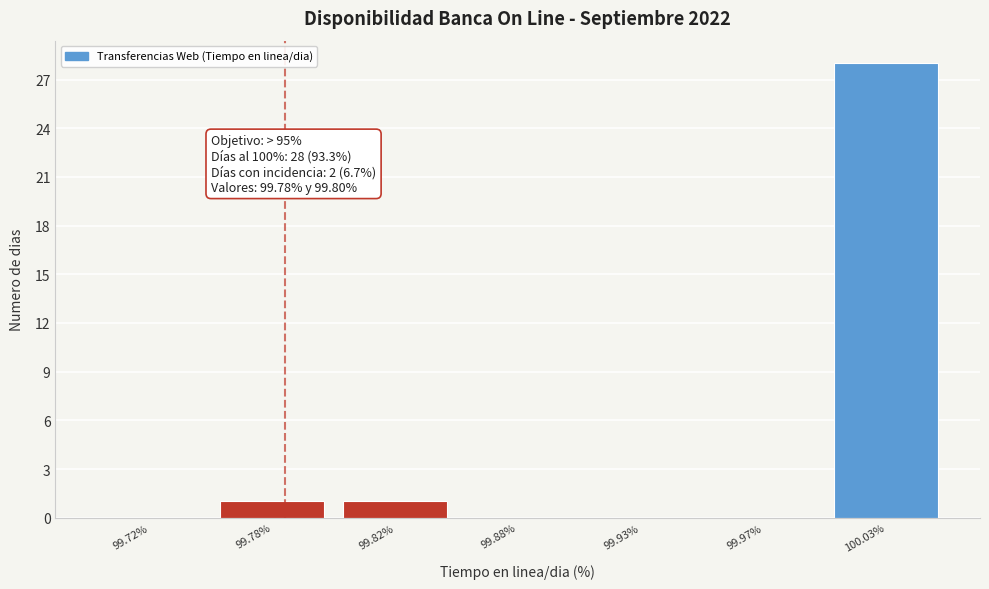

Reading left to right, list all the values displayed in this chart.

99.72%=0	99.78%=1	99.82%=1	99.88%=0	99.93%=0	99.97%=0	100.03%=28